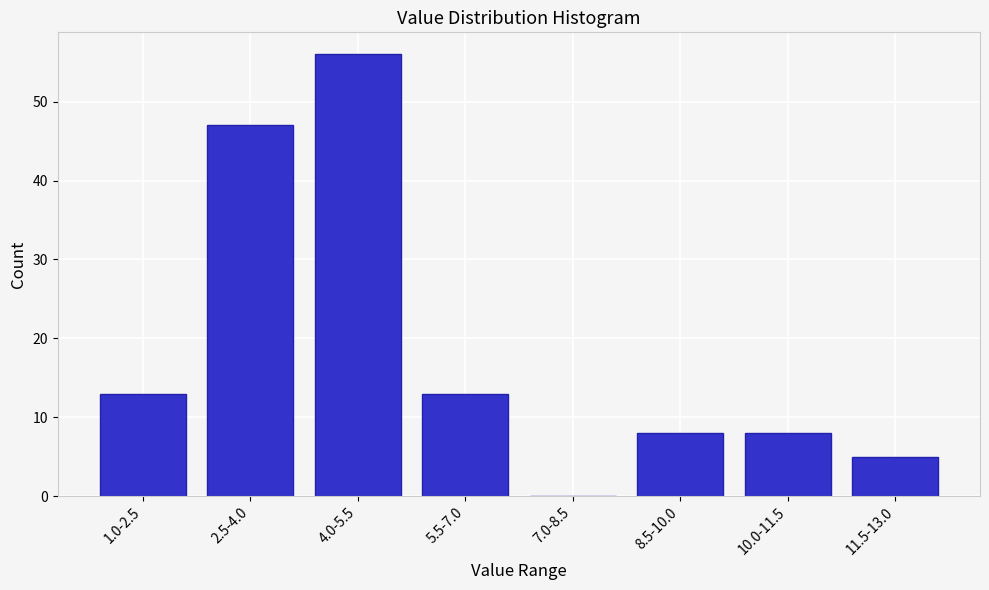

Reading right to left, list all the values displayed in this chart.

11.5-13.0=5	10.0-11.5=8	8.5-10.0=8	7.0-8.5=0	5.5-7.0=13	4.0-5.5=56	2.5-4.0=47	1.0-2.5=13